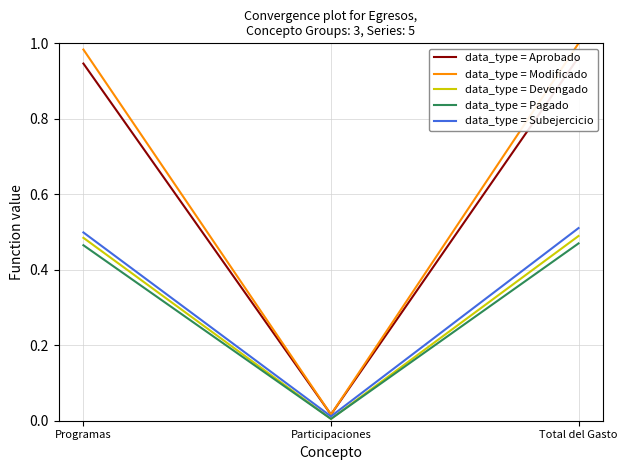

What are all the series names shown in the legend?

data_type = Aprobado, data_type = Modificado, data_type = Devengado, data_type = Pagado, data_type = Subejercicio